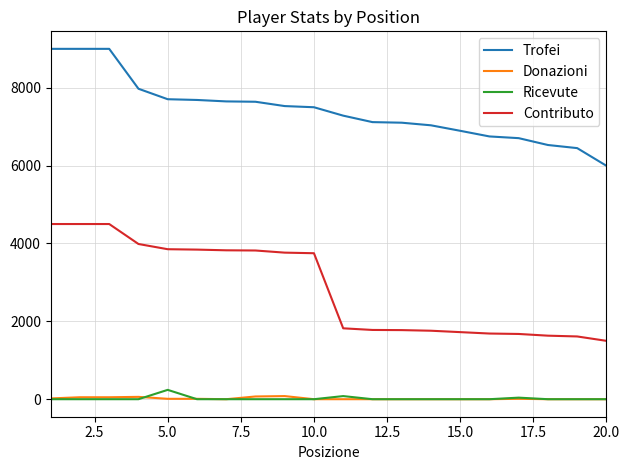

Which series has the largest total across all categories?

Trofei